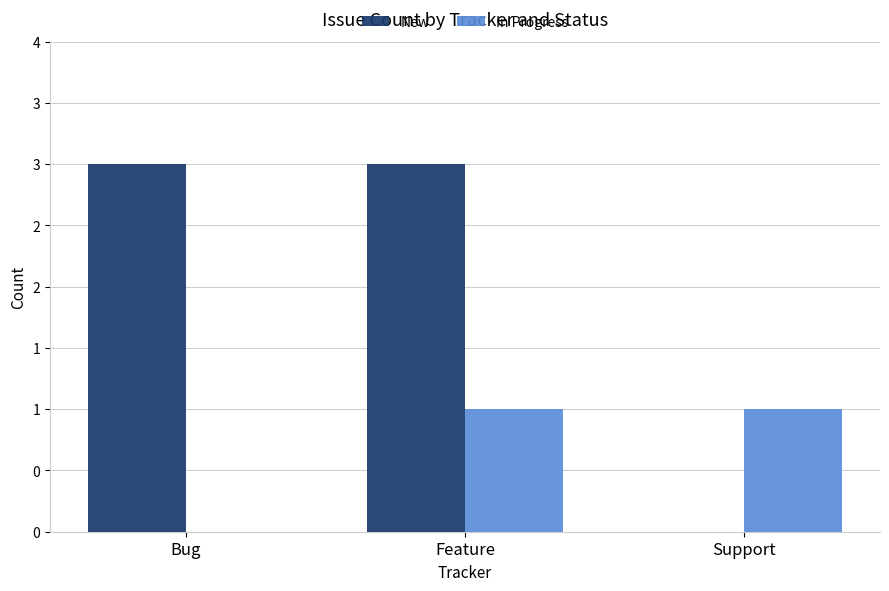

Which label corresponds to the smallest value in the chart?

Support